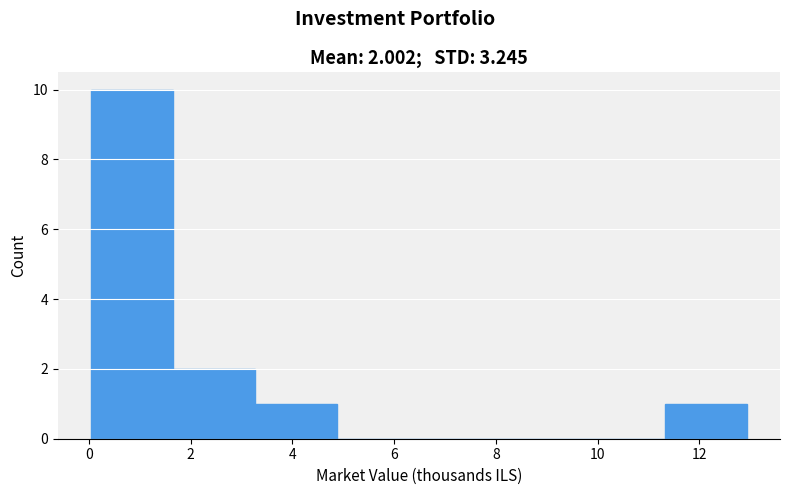

Which range on the x-axis has the tallest bar?

0.0 to 1.6